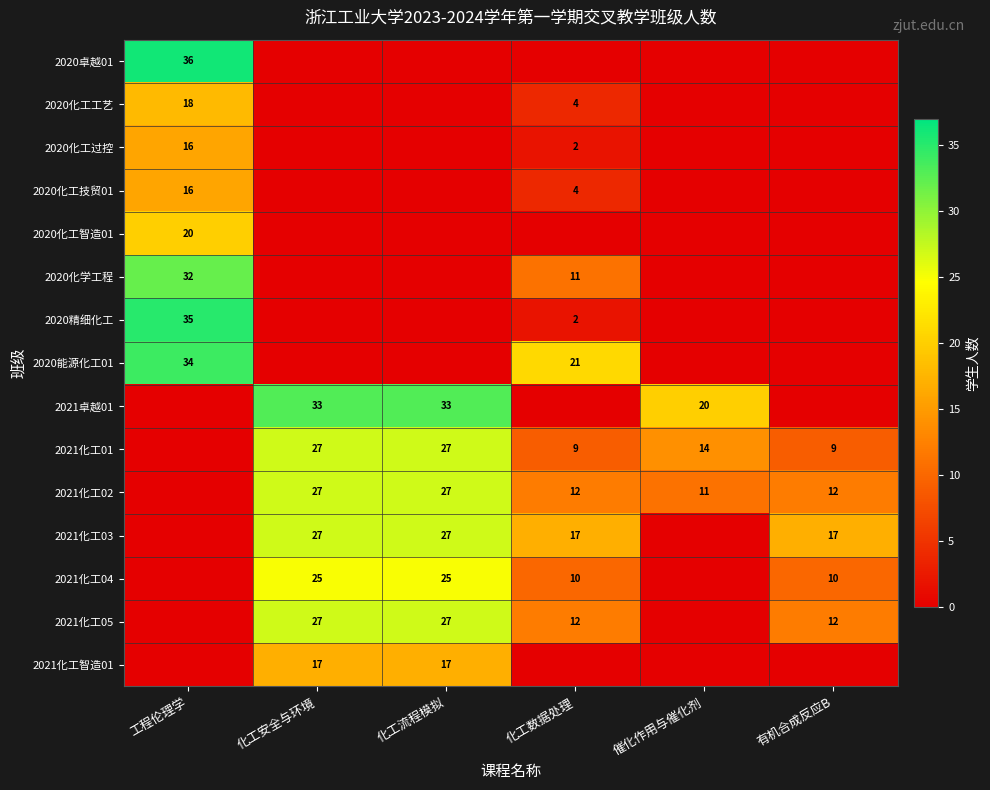

True or false: 2021化工03 has a value of 7 at 化工数据处理.

False